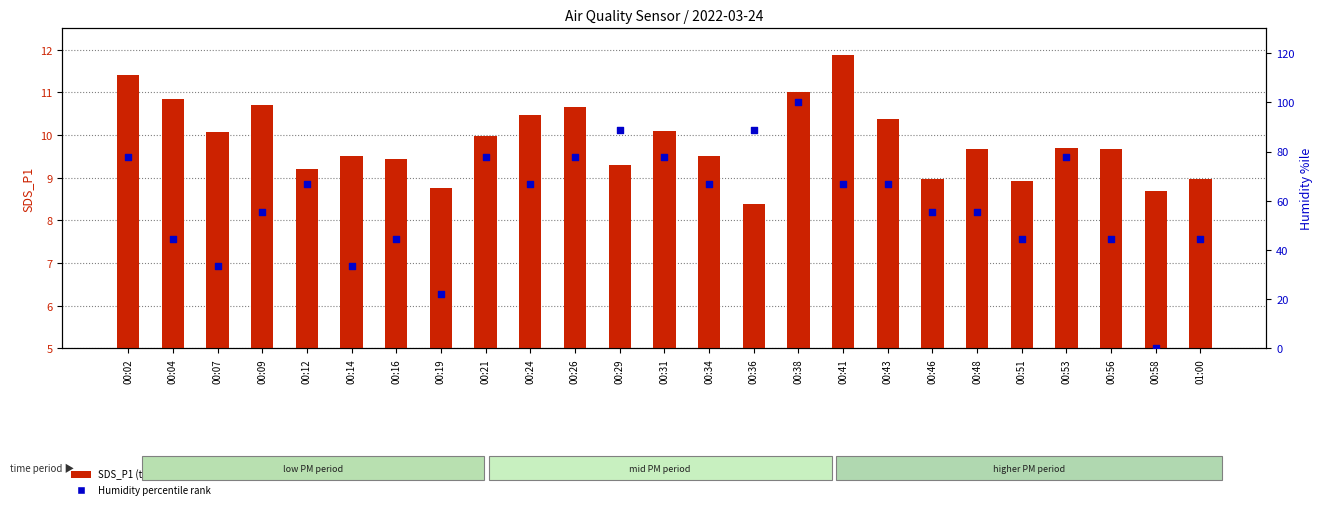

Which series contains the lowest Y value?

Humidity percentile rank